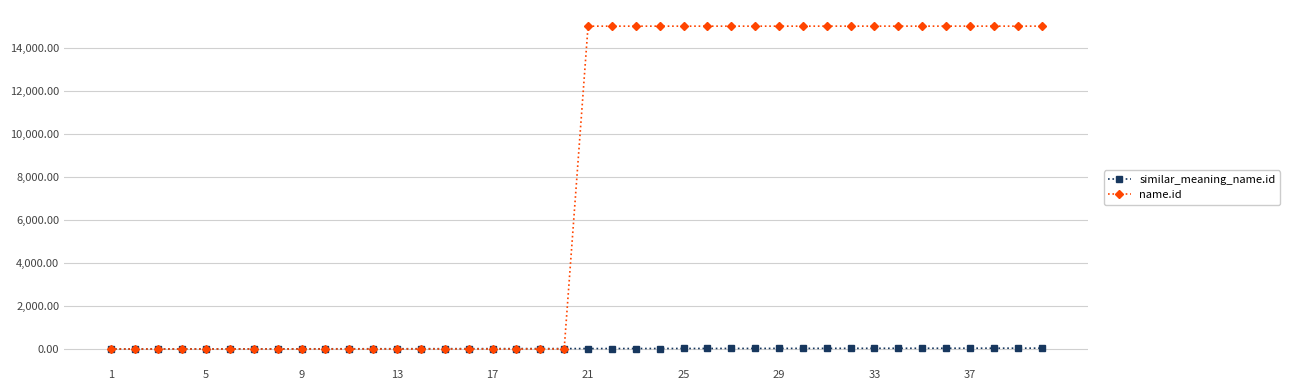

How many lines are shown in the chart?

2